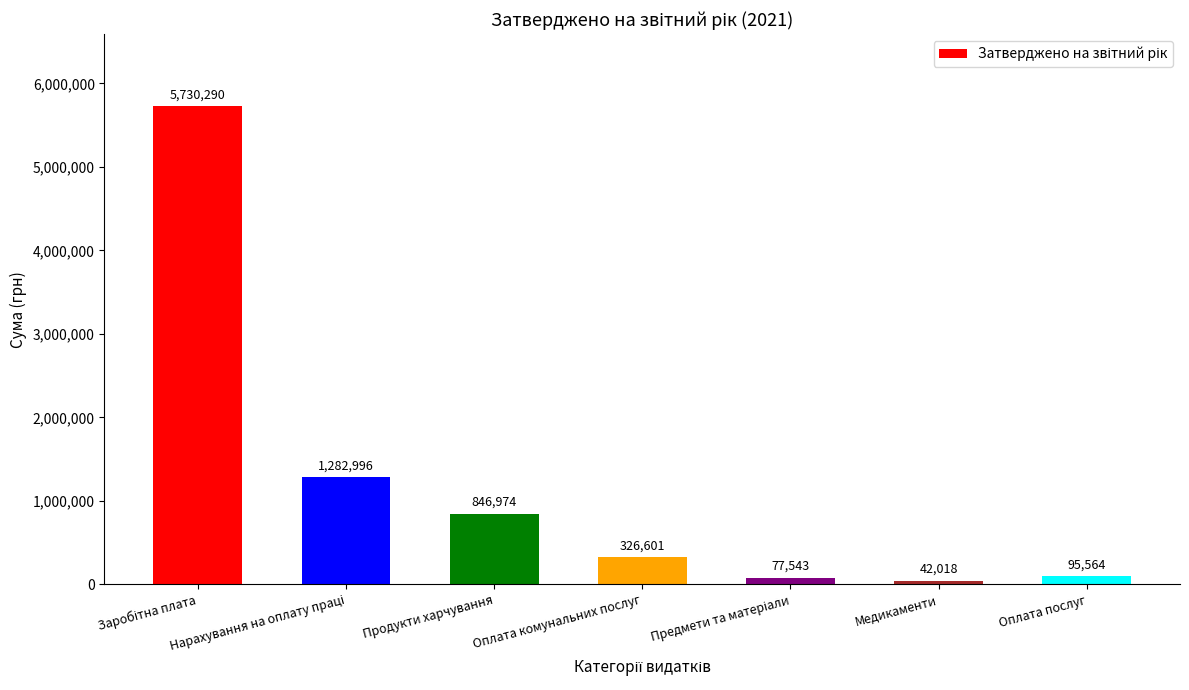

Are the bars horizontal?

No